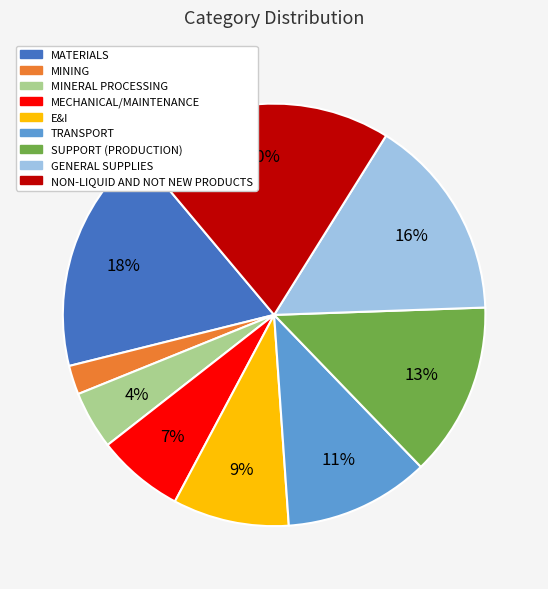

Do NON-LIQUID AND NOT NEW PRODUCTS and TRANSPORT together represent more than half of the pie?

No